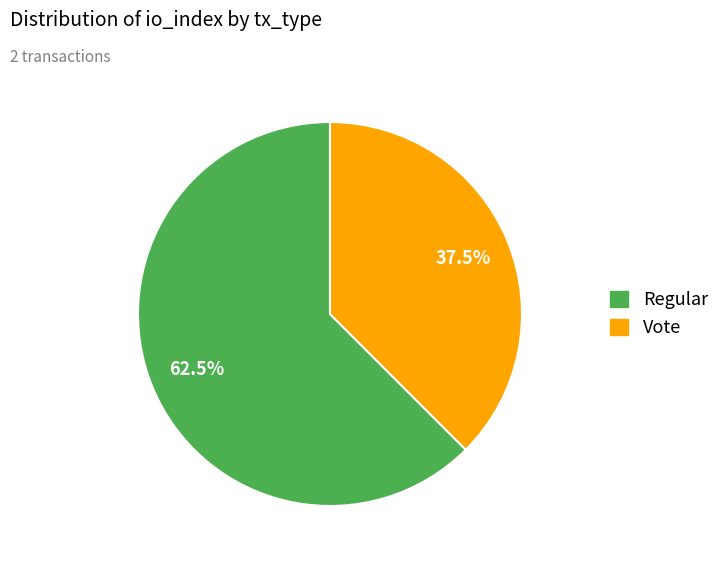

Which category has the biggest portion of the pie?

Regular